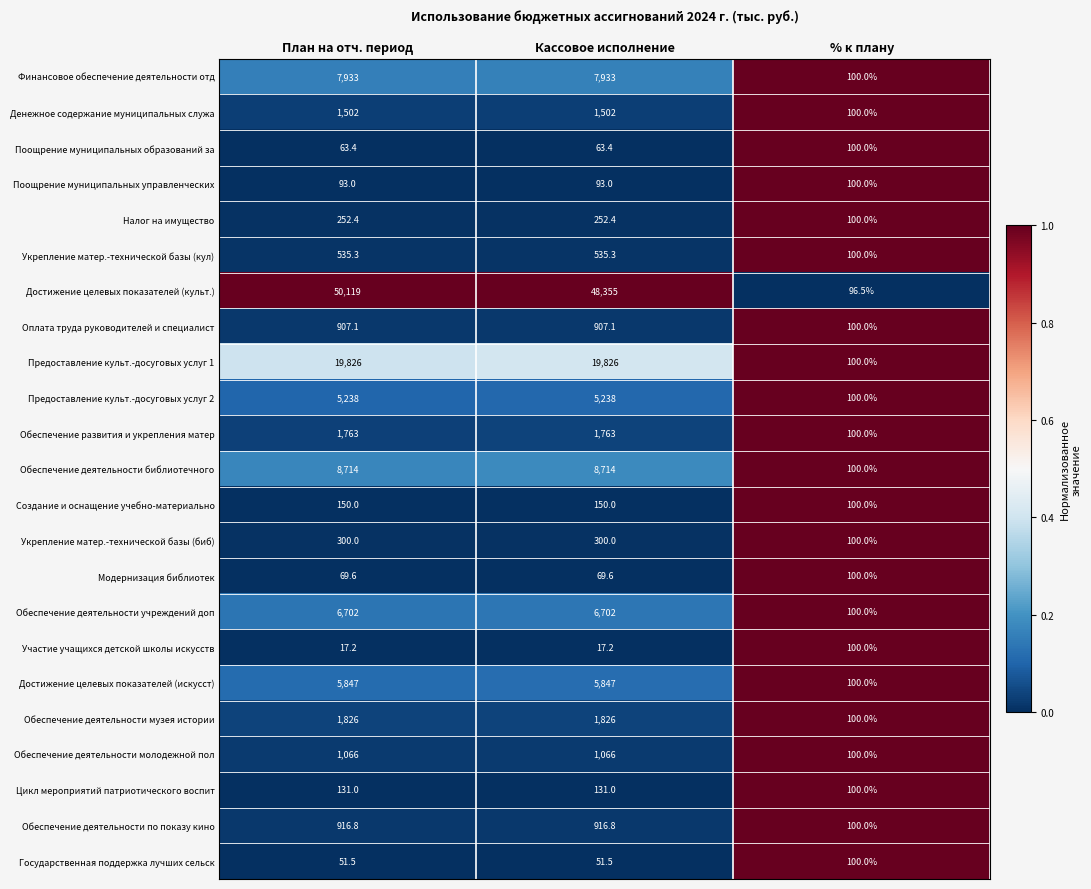

Rank the series at План на отч. период from lowest to highest value.

Участие учащихся детской школы искусств, Государственная поддержка лучших сельск, Поощрение муниципальных образований за, Модернизация библиотек, Поощрение муниципальных управленческих, Цикл мероприятий патриотического воспит, Создание и оснащение учебно-материально, Налог на имущество, Укрепление матер.-технической базы (биб), Укрепление матер.-технической базы (кул), Оплата труда руководителей и специалист, Обеспечение деятельности по показу кино, Обеспечение деятельности молодежной пол, Денежное содержание муниципальных служа, Обеспечение развития и укрепления матер, Обеспечение деятельности музея истории, Предоставление культ.-досуговых услуг 2, Достижение целевых показателей (искусст), Обеспечение деятельности учреждений доп, Финансовое обеспечение деятельности отд, Обеспечение деятельности библиотечного, Предоставление культ.-досуговых услуг 1, Достижение целевых показателей (культ.)